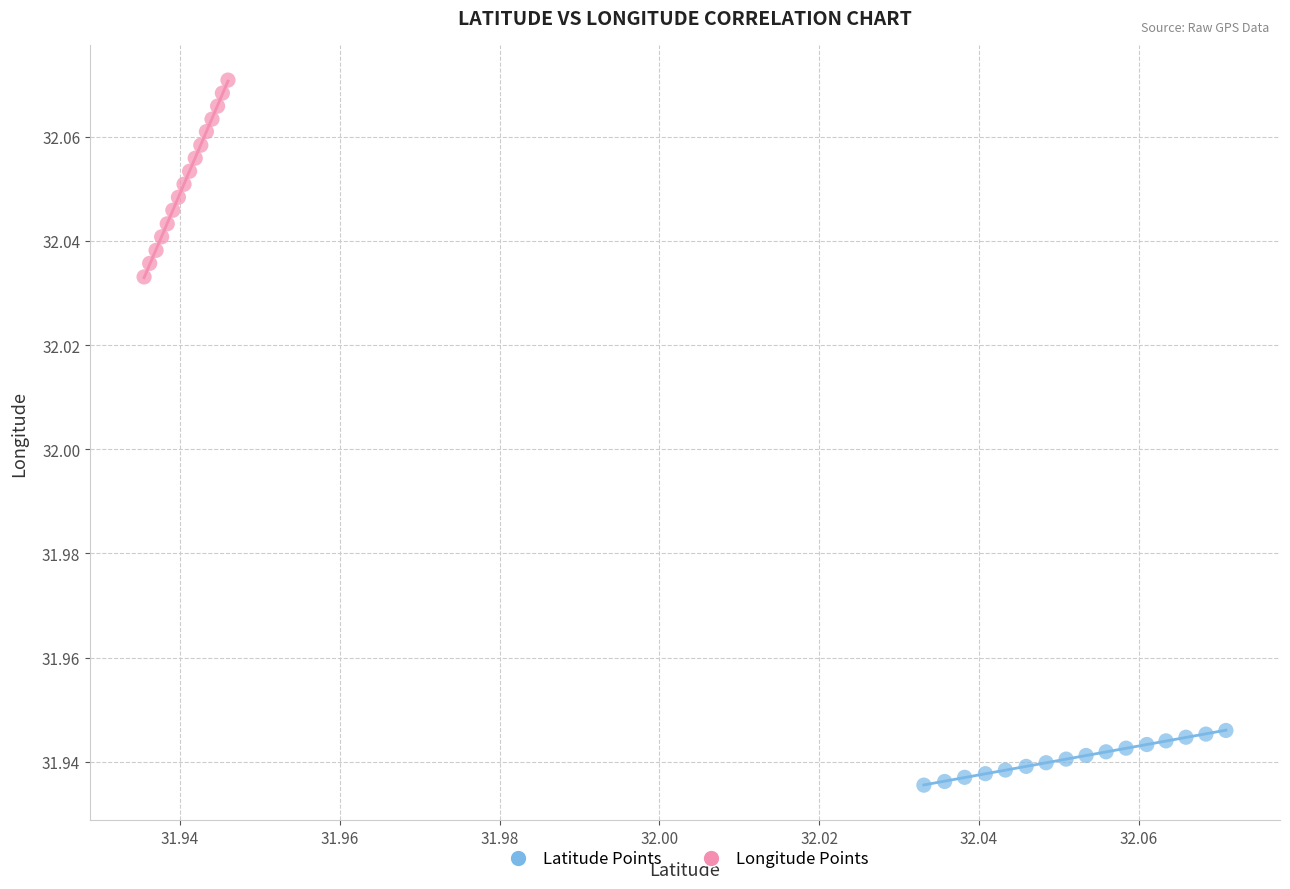

Which series has the largest Y range (max minus min)?

Longitude Points